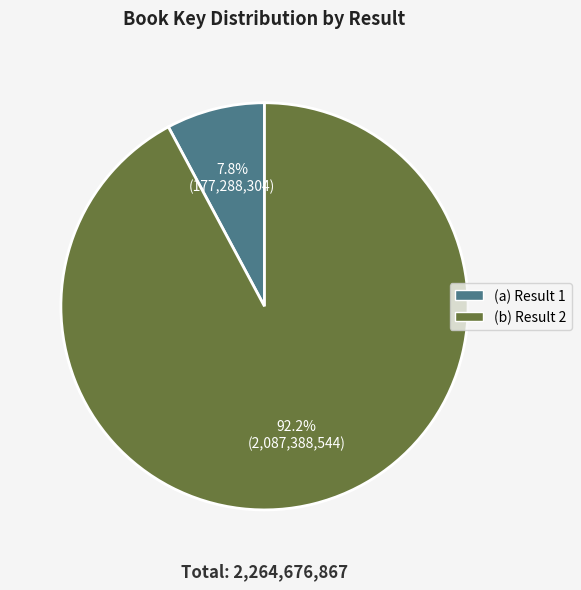

Is there a majority slice in this chart?

Yes